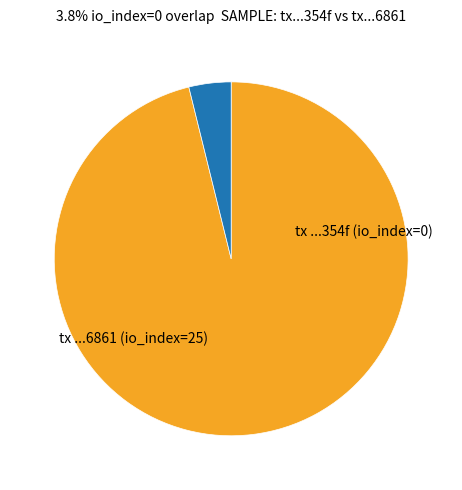

Is there any slice that represents more than half of the pie?

Yes